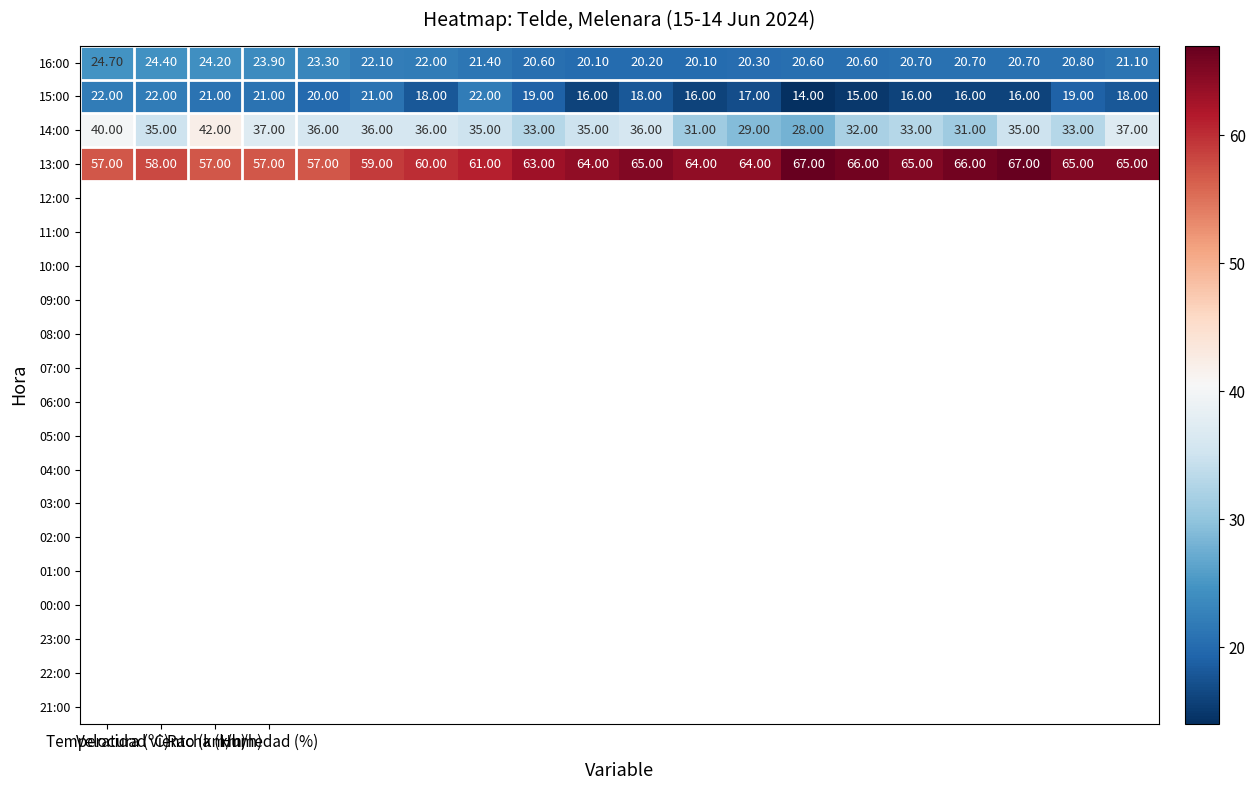

What is the sum of all 16:00 values?

432.5